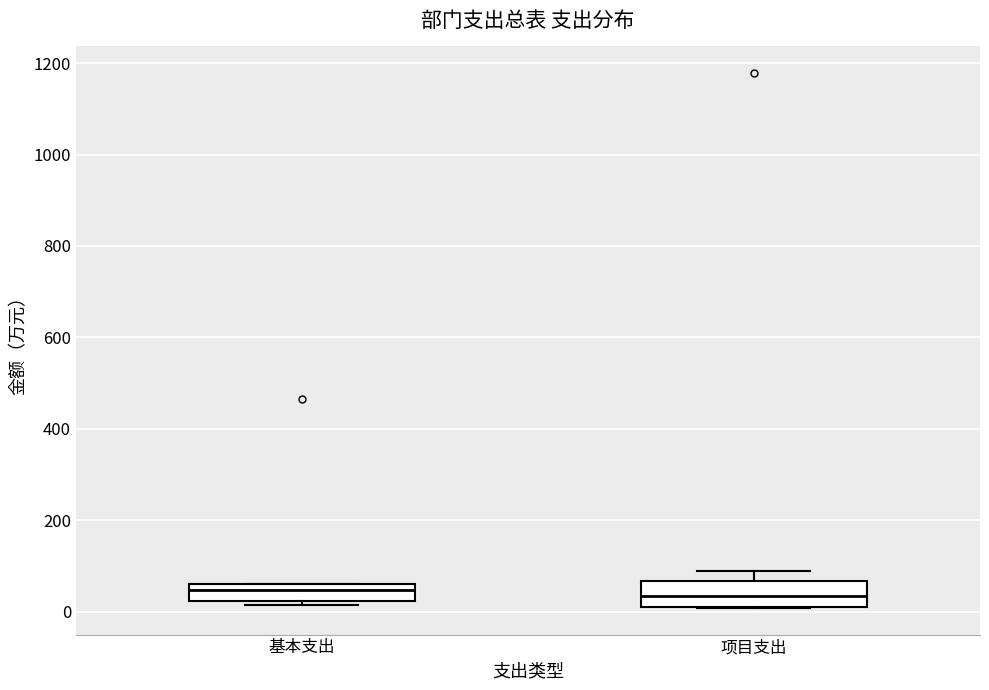

Reading left to right, transcribe this box plot: for each box, give where its median line is, the range the box spans, and where its two whiskers end, as read against the y-axis. The values are not printed on the chart, so give them approximately, as read against the axis.

基本支出: median 40, box 20 to 60, whiskers 20 (just below the box's lower edge) to 60
项目支出: median 40, box 0 to 60, whiskers 0 to 80